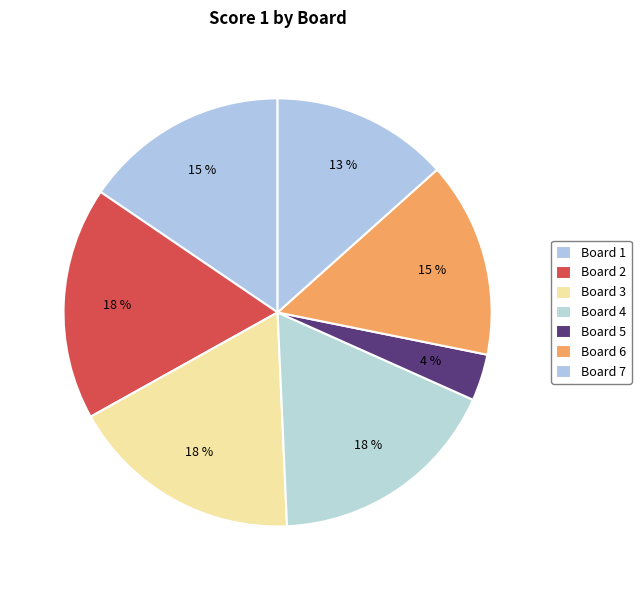

How many slices are in this pie chart?

7